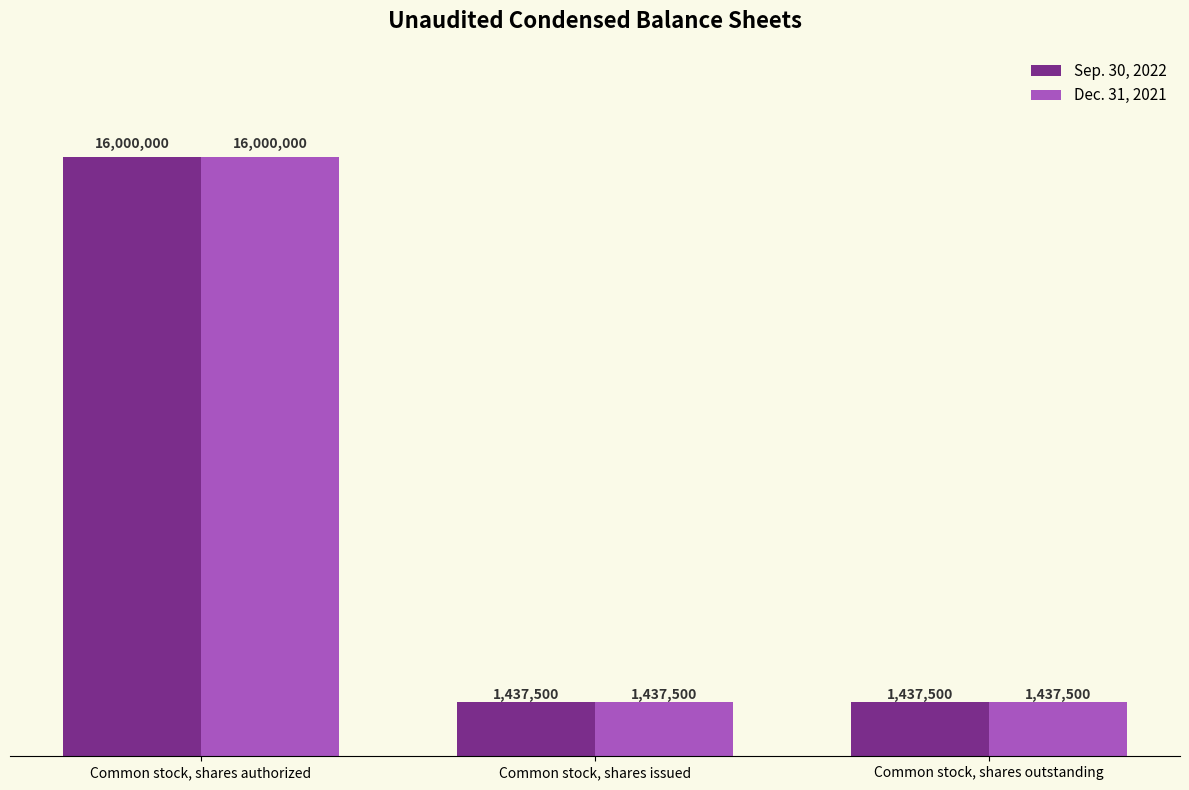

Are the bars grouped side by side (vs. stacked)?

Yes